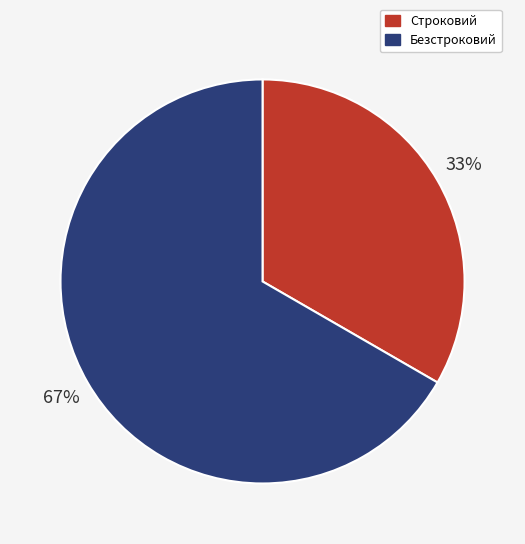

To the nearest percent, what is the combined percentage of Безстроковий and Строковий?

100%